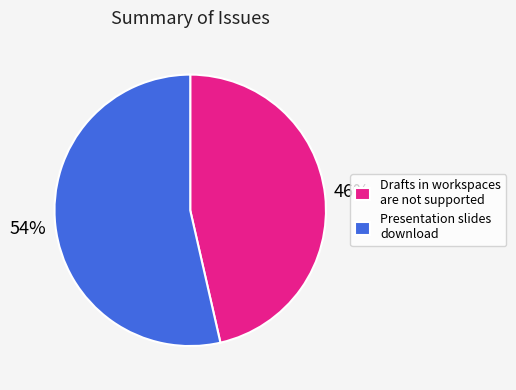

Does any single category account for the majority?

Yes